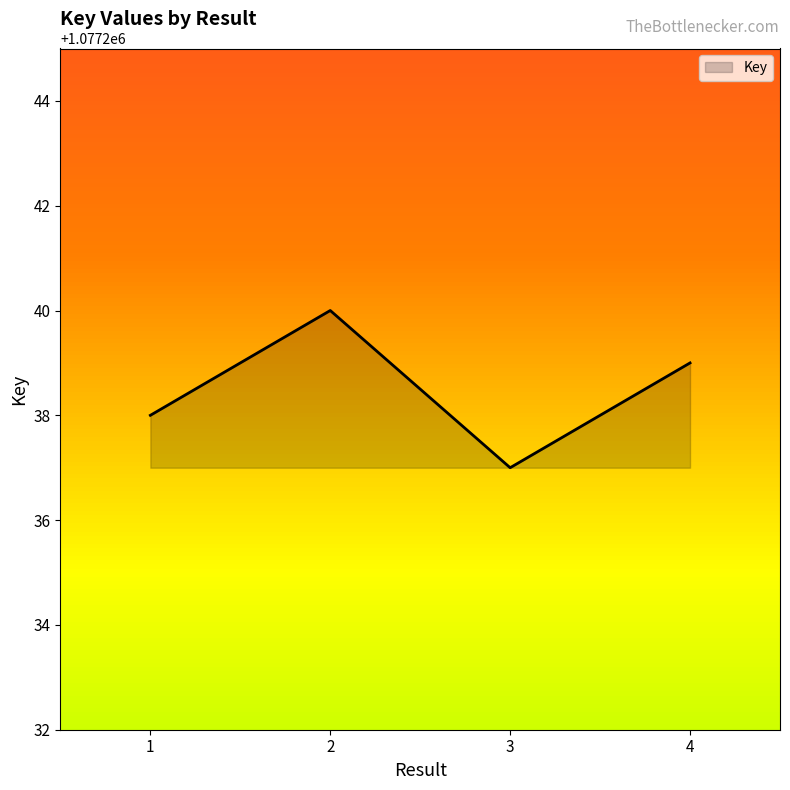

How many interior local valleys (lower than both neighbors) does the data have?

1